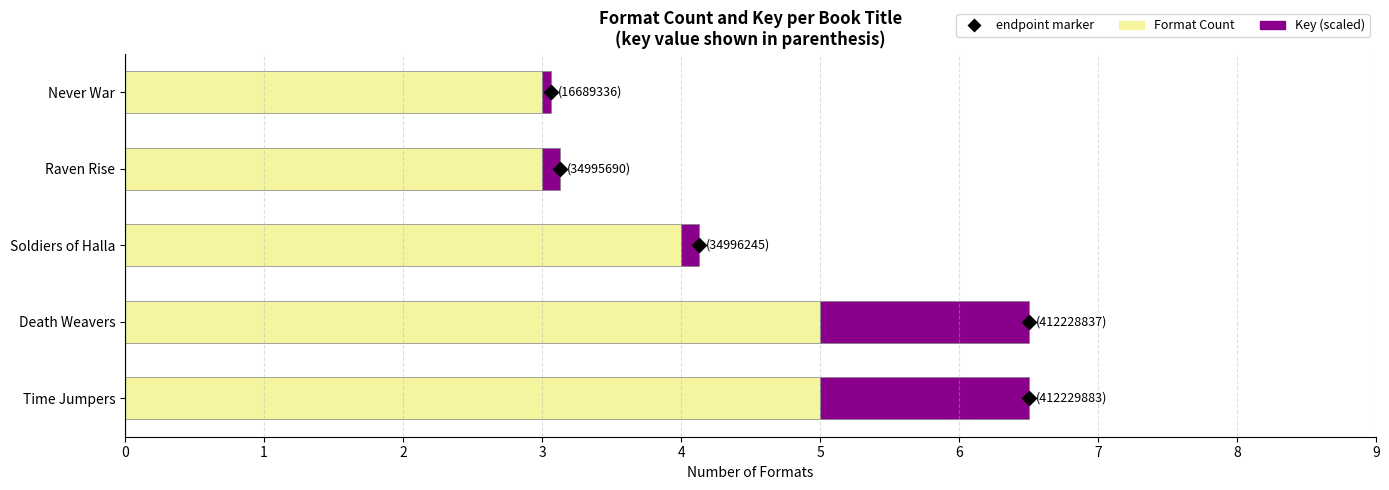

What is the total value across all series at Death Weavers?

6.5